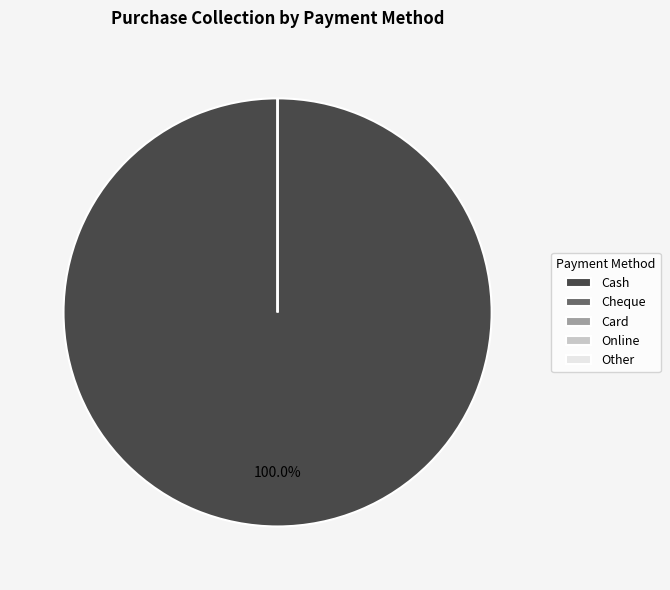

How many segments does this pie chart have?

5